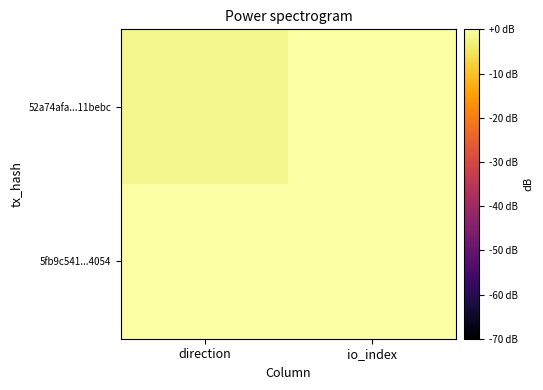

Which series has the widest spread of values?

52a74afa...11bebc